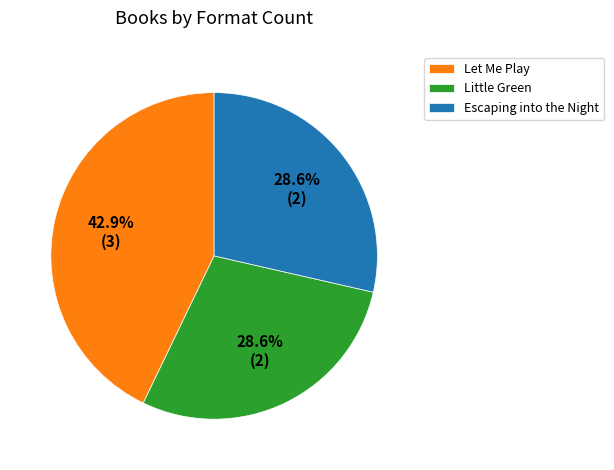

Does Escaping into the Night represent more than half of the total?

No